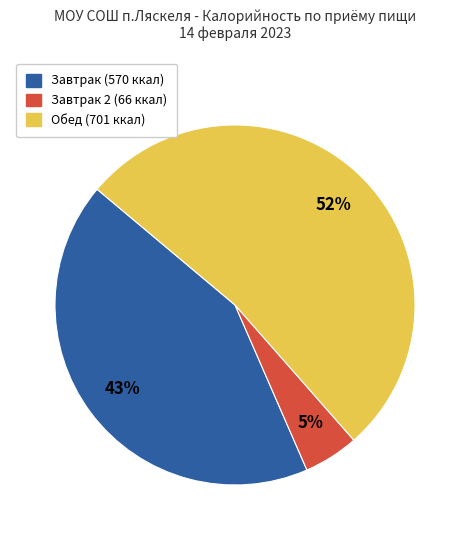

To the nearest percent, what is the difference between the largest and smallest slice percentages?

47%